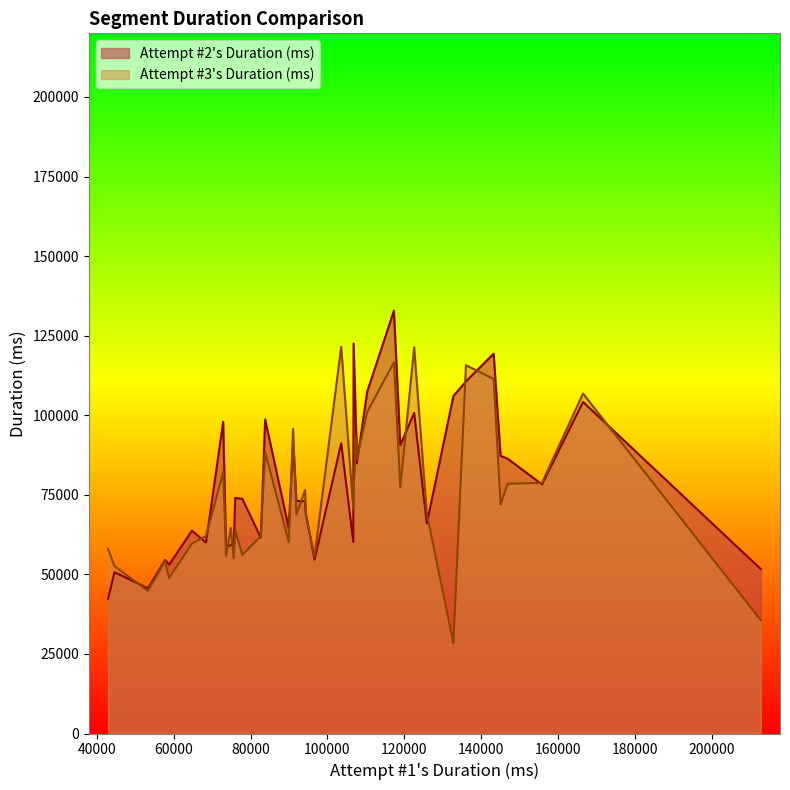

What is the difference between the Attempt #2's Duration (ms) values at 24 and 13?

3053